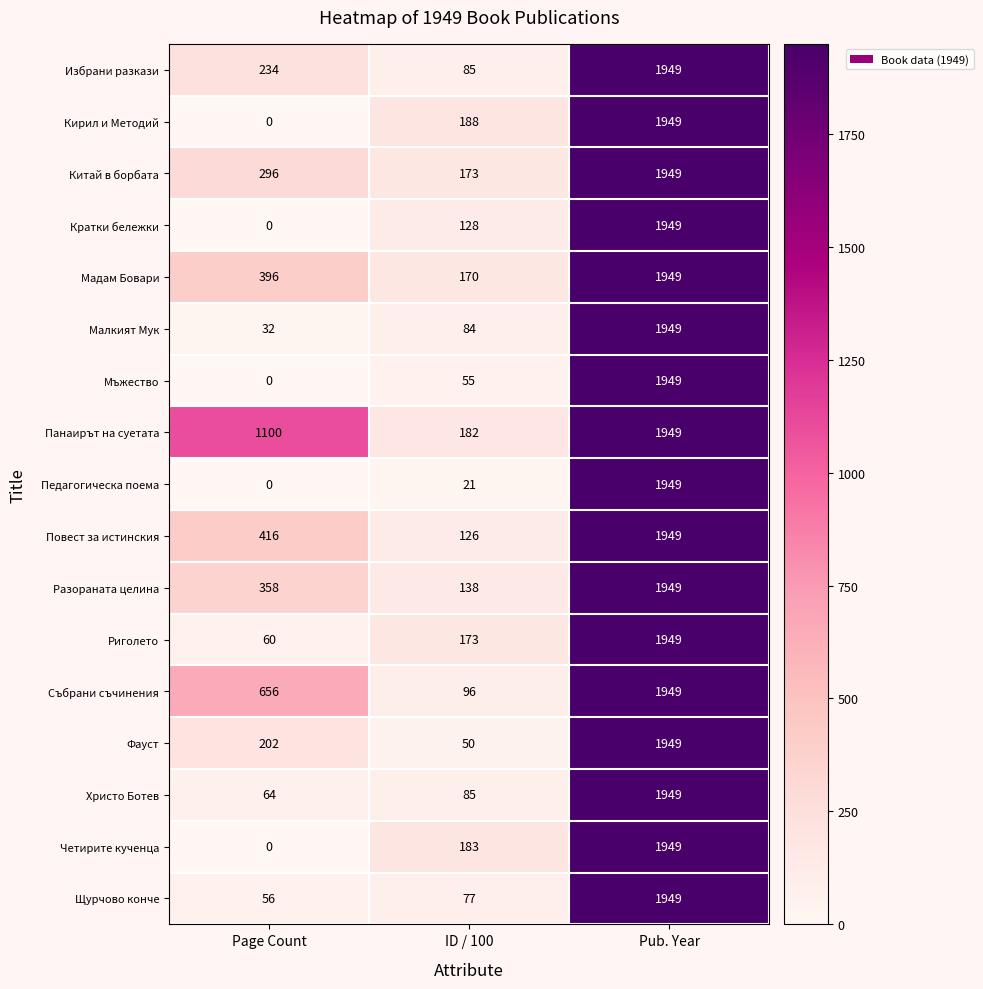

What is the difference between the Щурчово конче values at ID / 100 and Page Count?

21